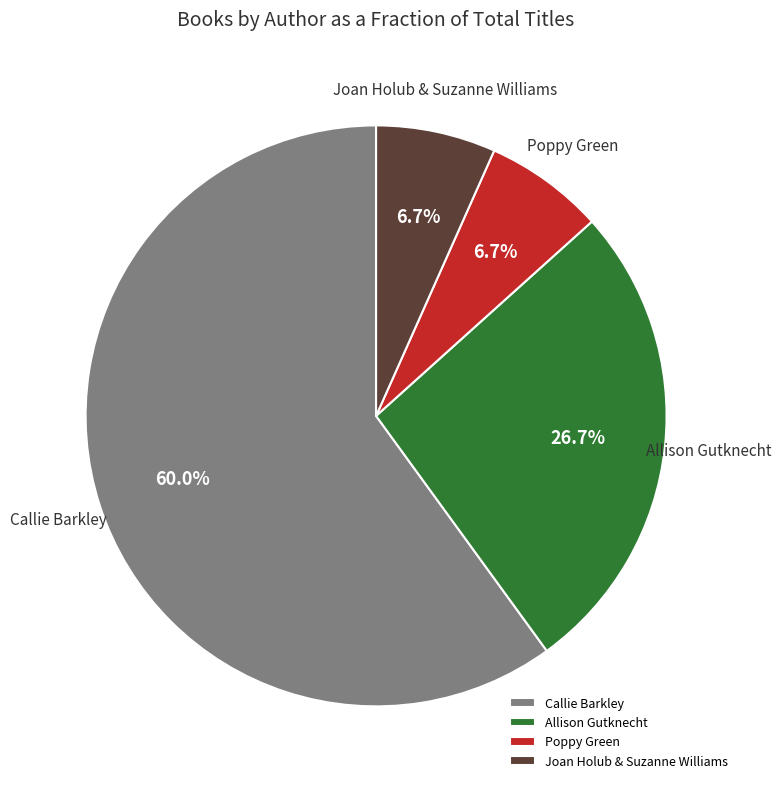

Does any single category account for the majority?

Yes